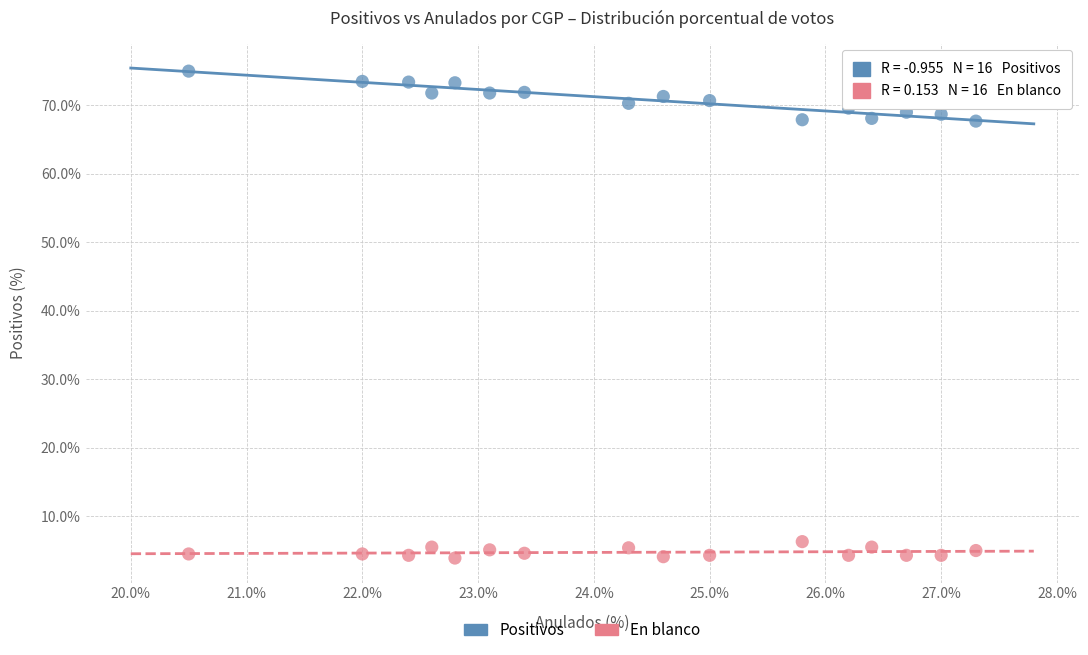

Across all data points, what is the range of X values (max minus min)?

6.8